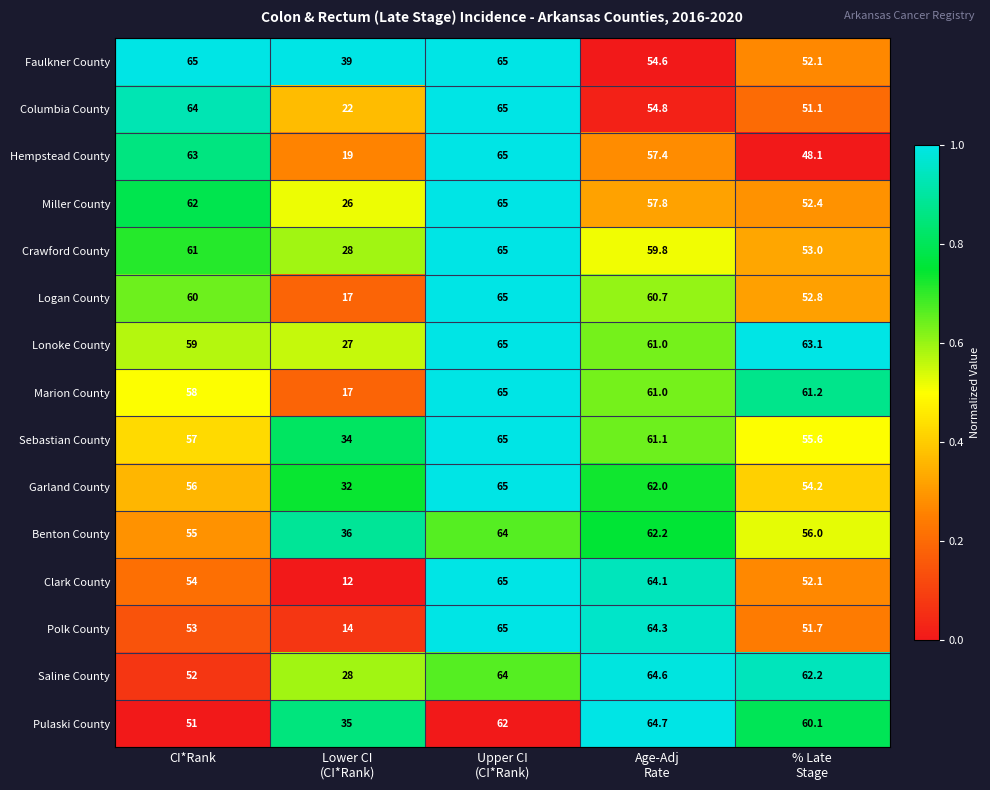

The value of Columbia County at CI*Rank is 22.8. True or false?

False